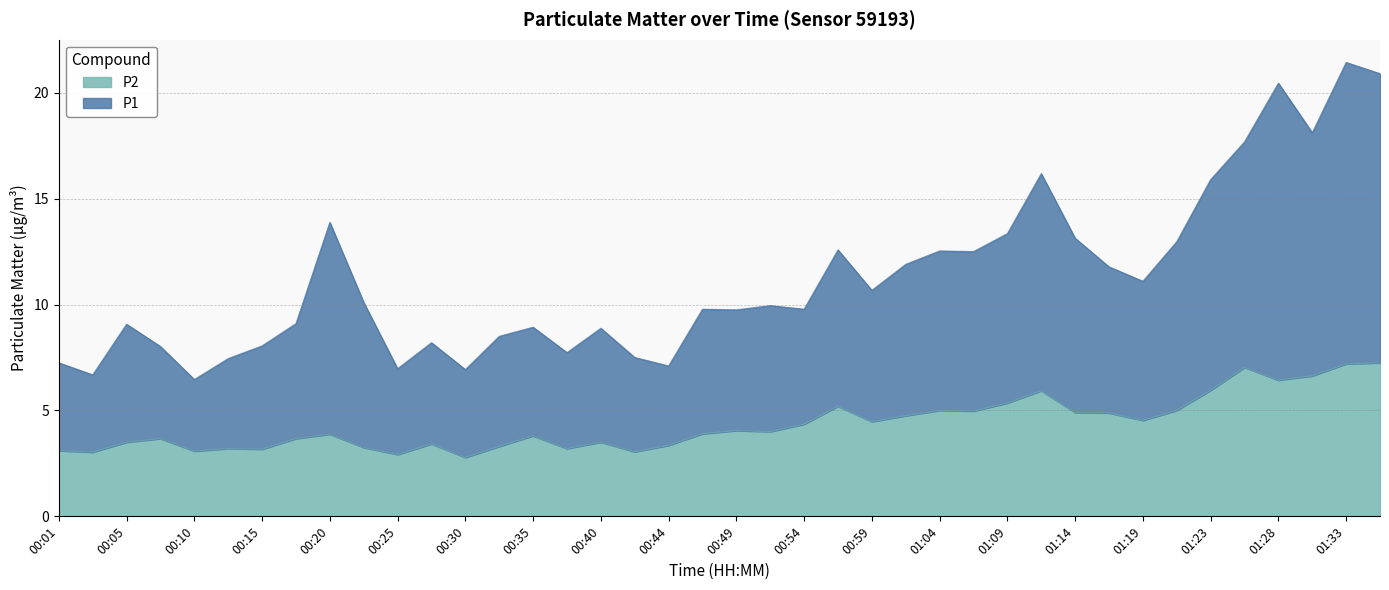

At which category is the sum across all series the highest?

01:33